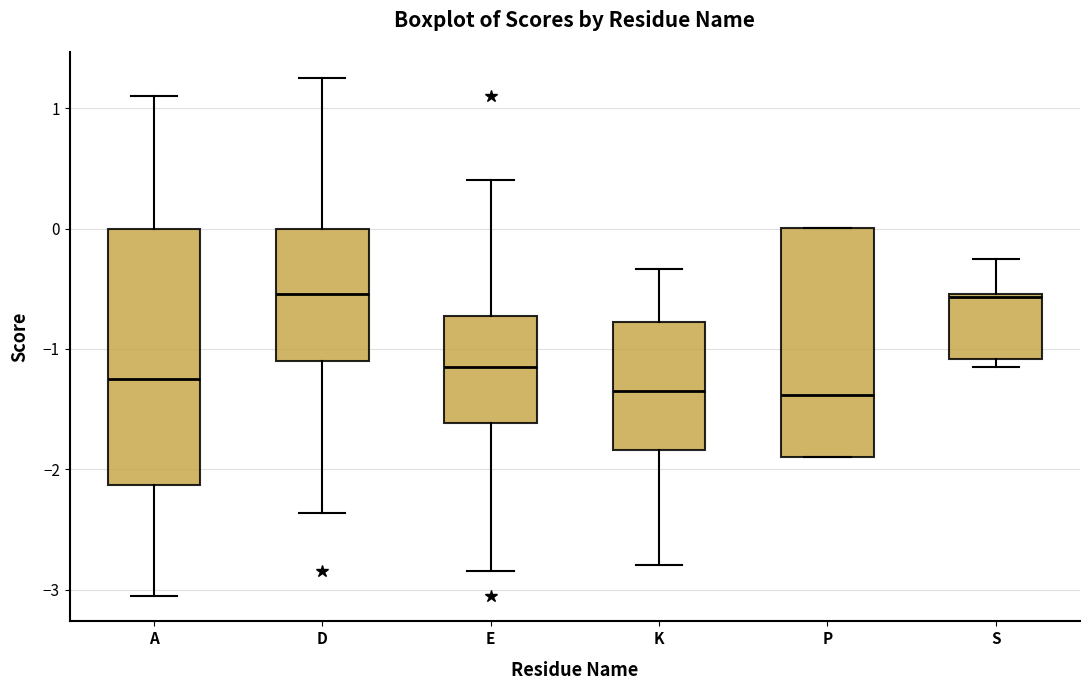

Reading left to right, transcribe this box plot: for each box, give where its median line is, the range the box spans, and where its two whiskers end, as read against the y-axis. The values are not printed on the chart, so give them approximately, as read against the axis.

A: median -1.3, box -2.1 to 0.0, whiskers -3.0 to 1.1
D: median -0.5, box -1.1 to 0.0, whiskers -2.4 to 1.3
E: median -1.2, box -1.6 to -0.7, whiskers -2.8 to 0.4
K: median -1.4, box -1.8 to -0.8, whiskers -2.8 to -0.3
P: median -1.4, box -1.9 to 0.0, whiskers -1.9 to 0.0
S: median -0.6, box -1.1 to -0.5, whiskers -1.1 (just below the box's lower edge) to -0.2